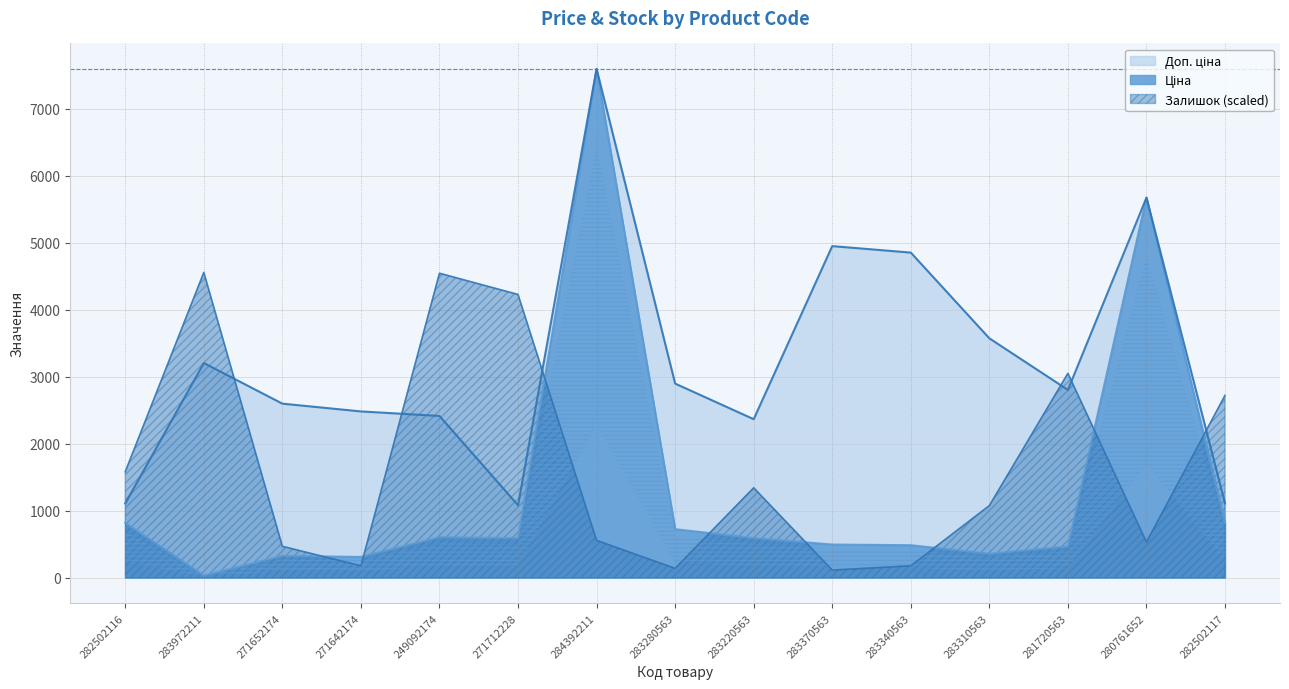

The Ціна series shows 173.8 at 271652174. True or false?

False